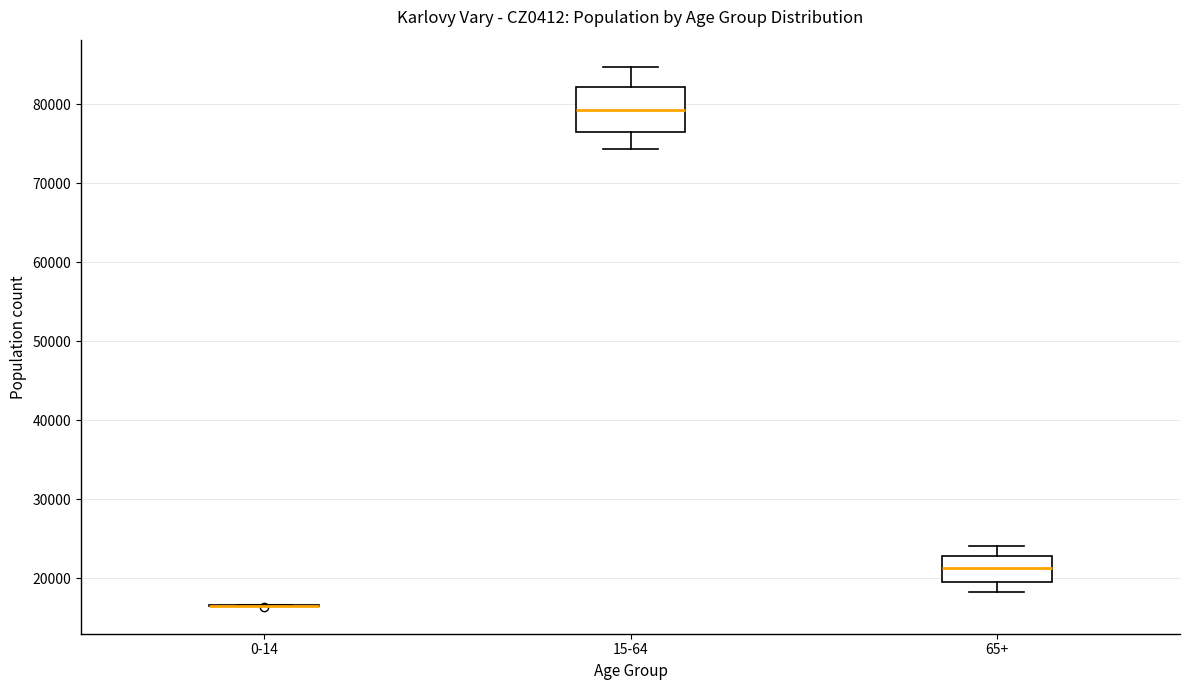

Comparing the boxes themselves (not the whiskers), which one is the tallest?

15-64